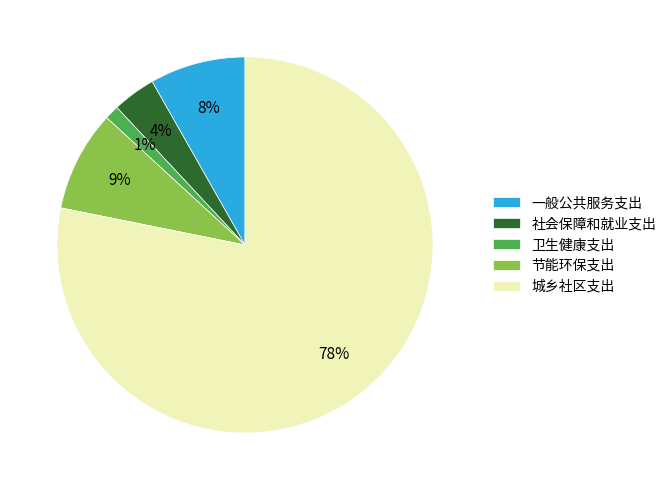

Do 城乡社区支出 and 卫生健康支出 together represent more than half of the pie?

Yes